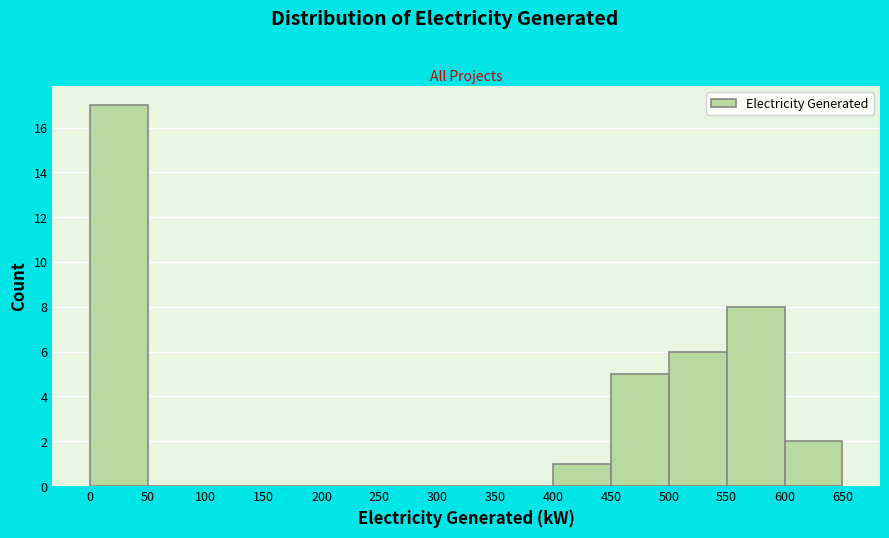

Which range on the x-axis has the tallest bar?

0 to 50